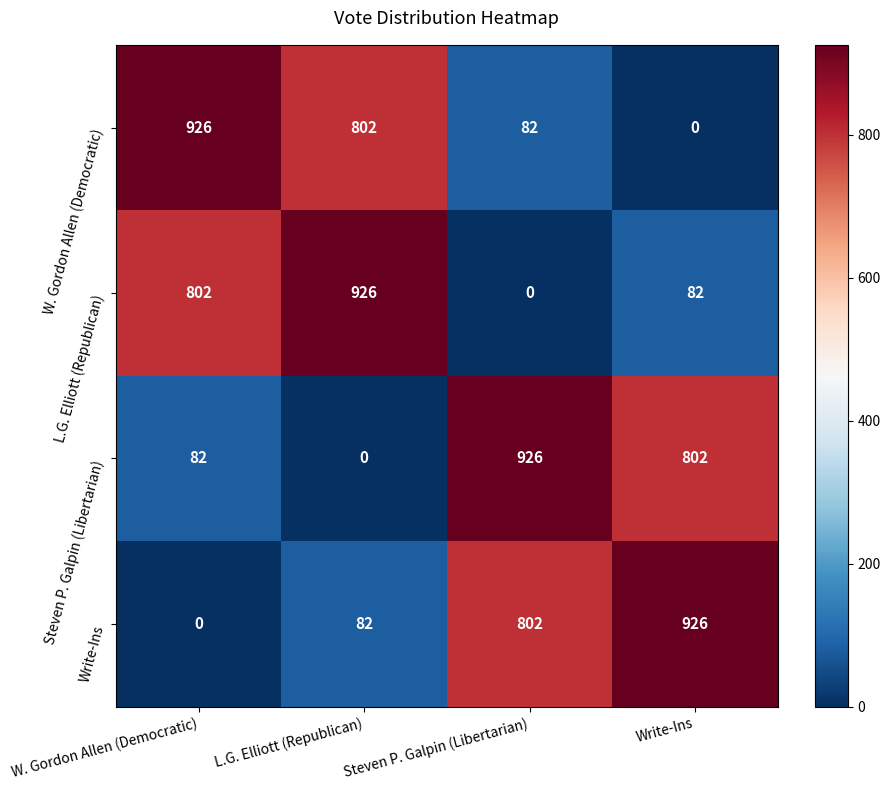

Is it true that Steven P. Galpin (Libertarian) equals 82 at W. Gordon Allen (Democratic)?

True